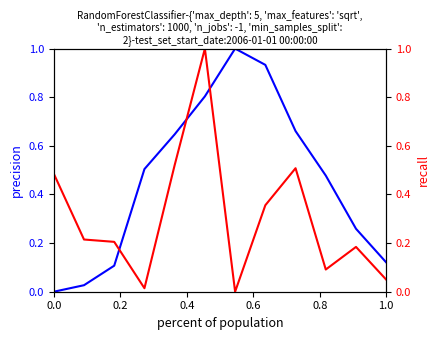

How many lines are shown in the chart?

2